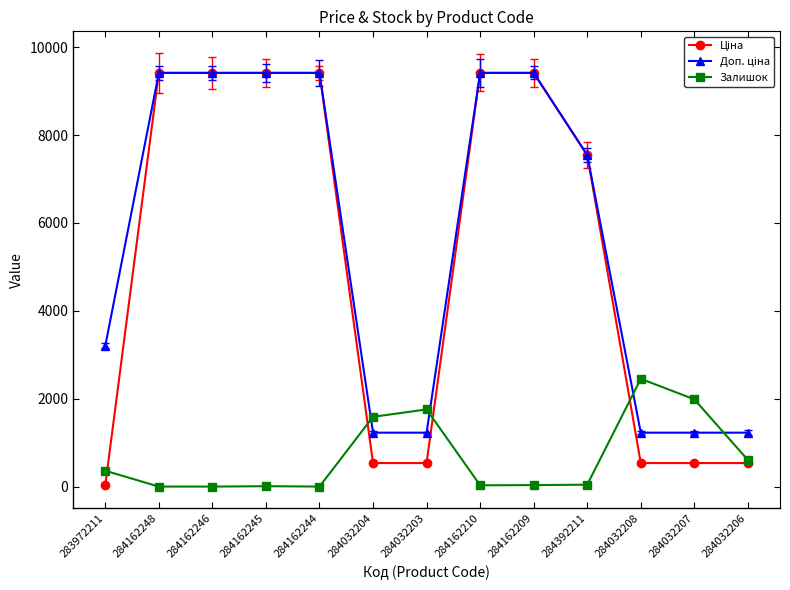

What is the label of the 3rd point from the left?

284162246